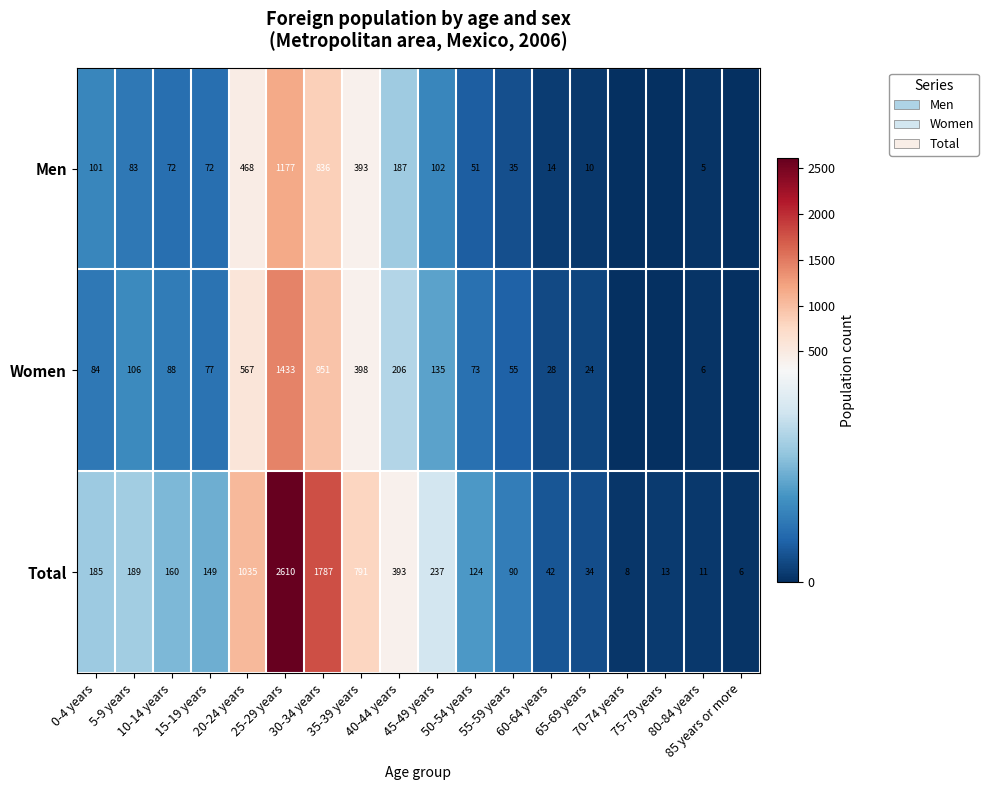

What is the highest value of the Total series?

2610